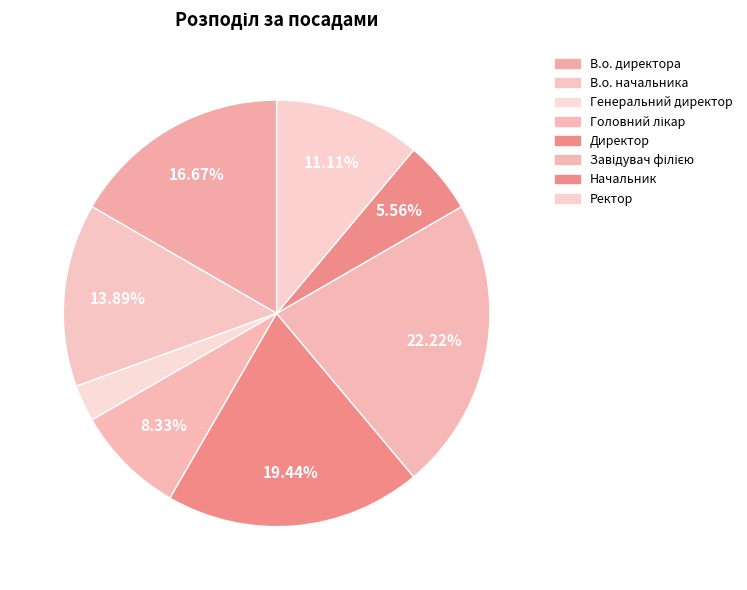

Is В.о. начальника the majority of the pie?

No